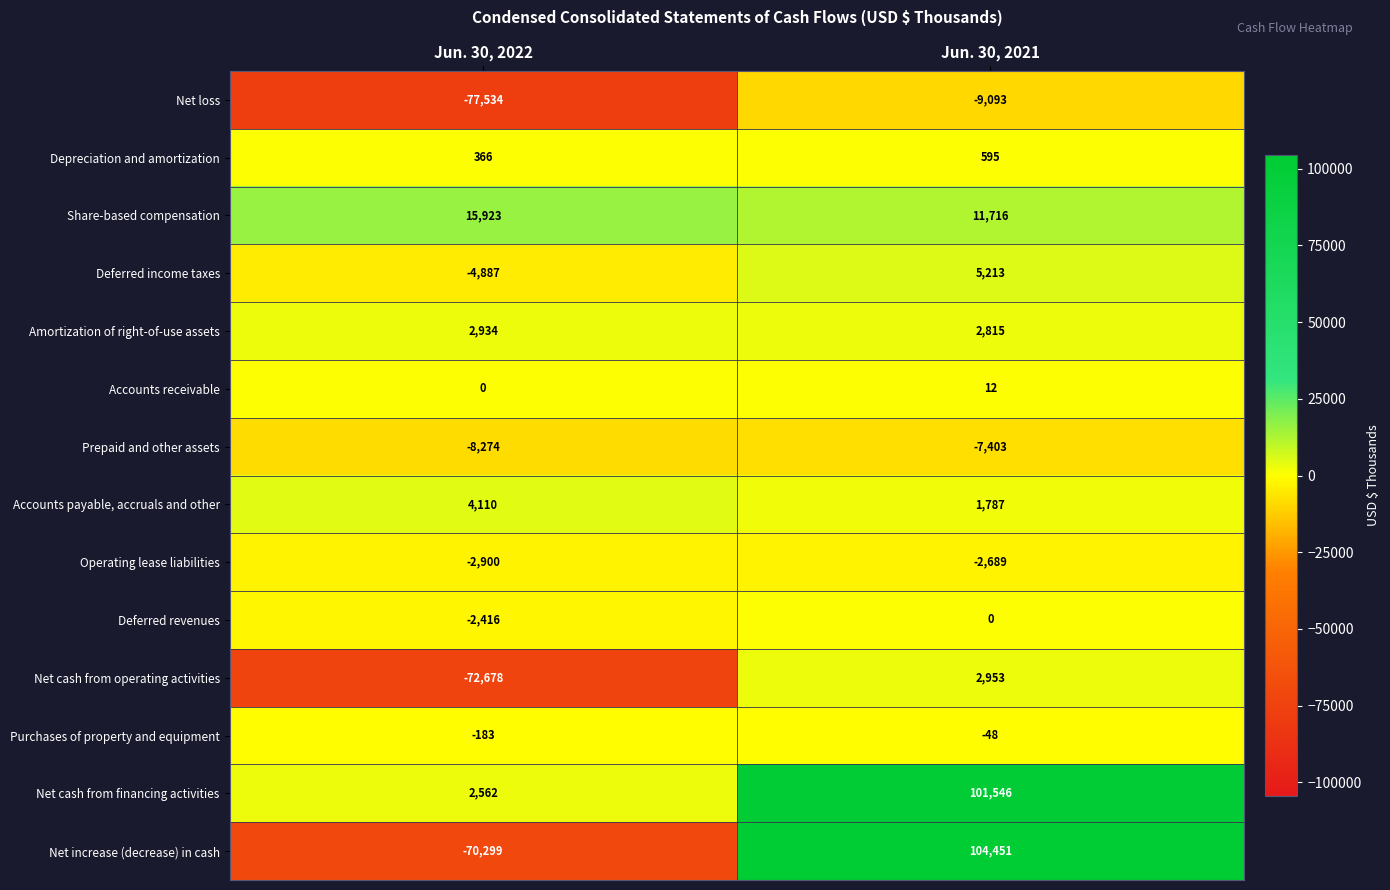

What is the spread (max minus min) of values at Jun. 30, 2022?

93457